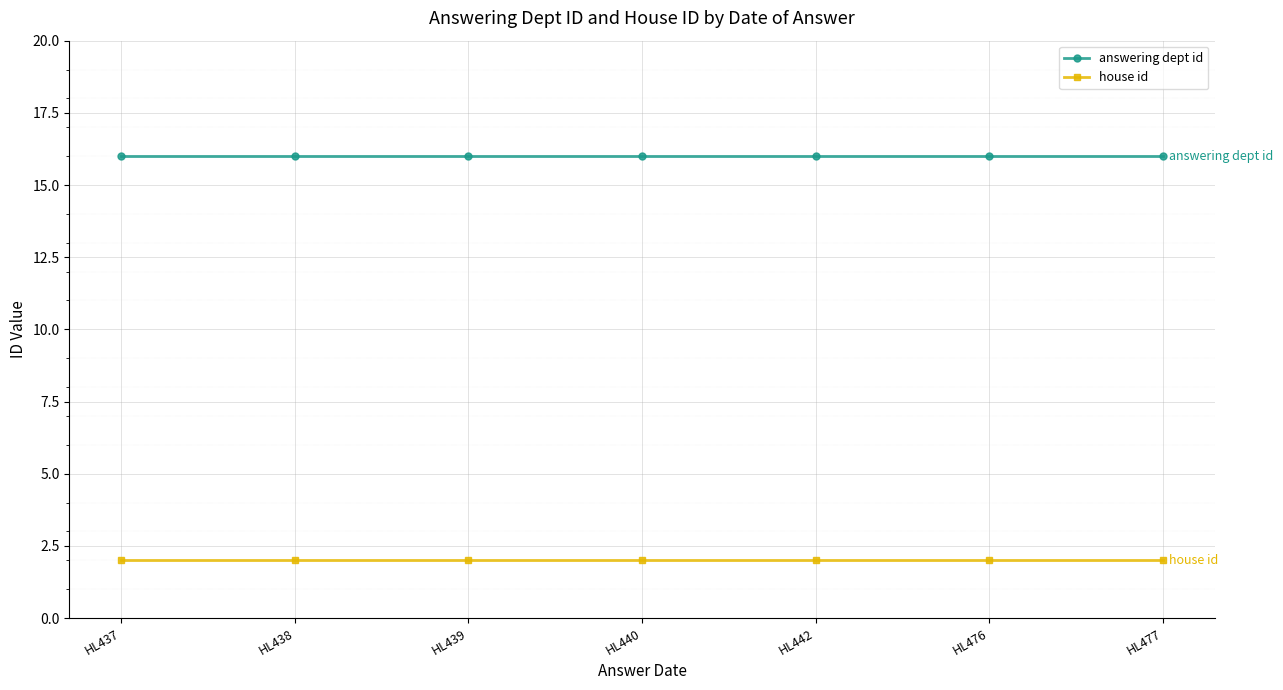

What are all the series names shown in the legend?

answering dept id, house id